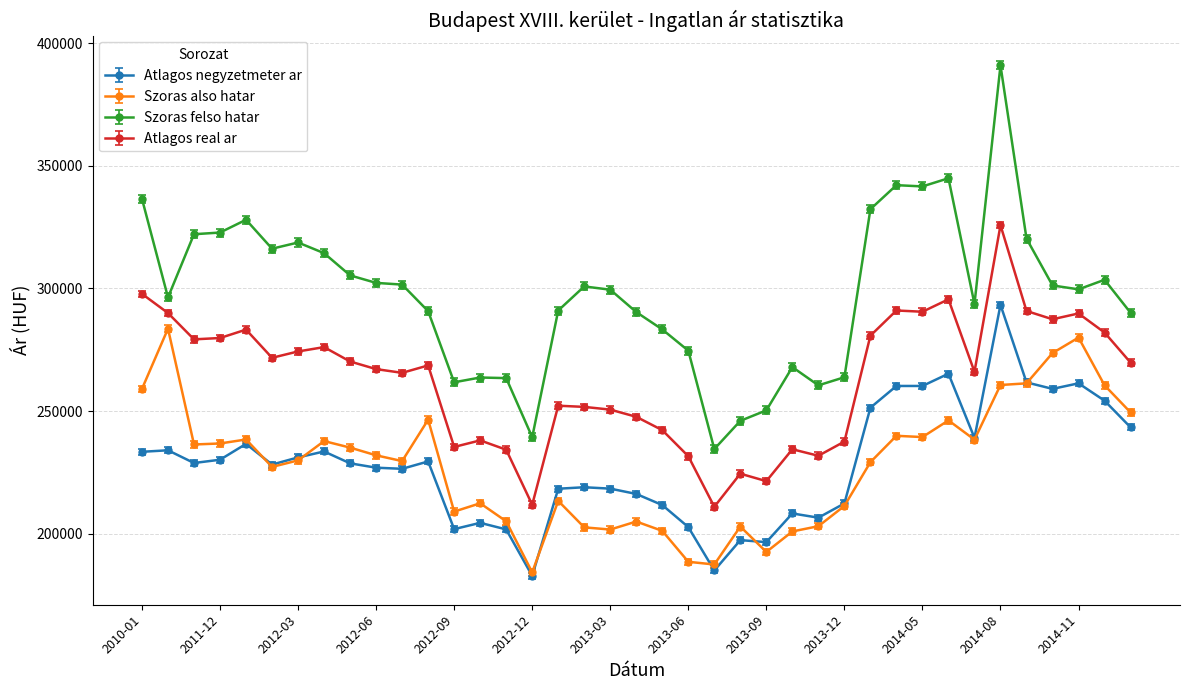

Does the chart display data point markers on the line(s)?

Yes